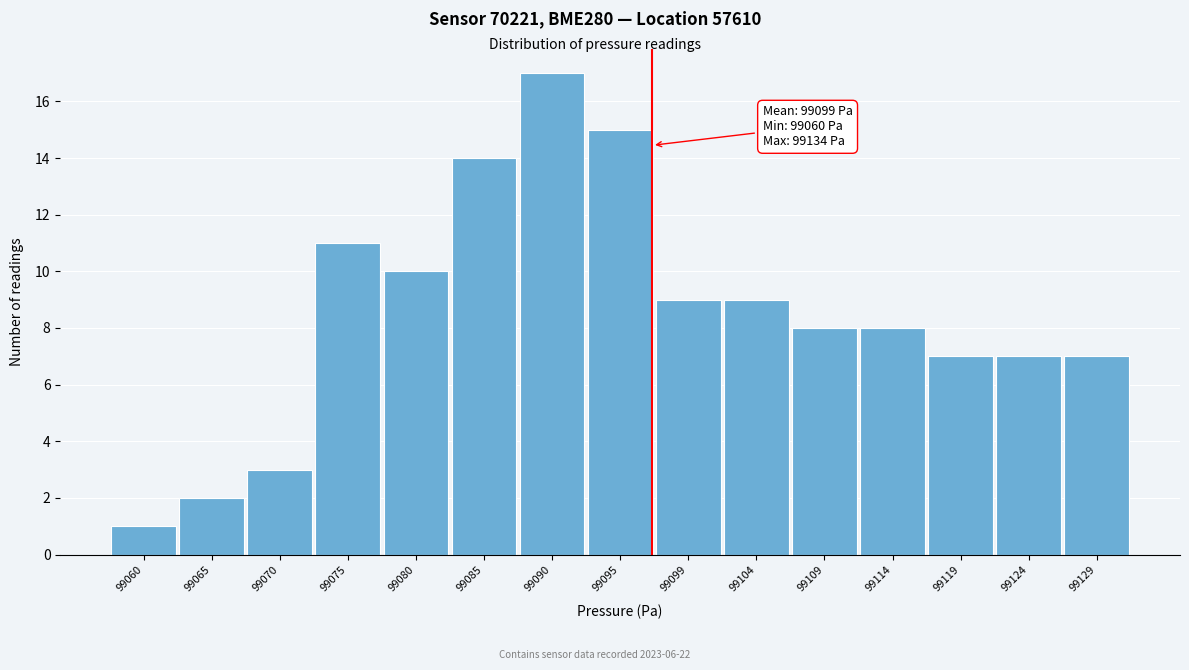

Reading left to right, list all the values displayed in this chart.

99060=1	99065=2	99070=3	99075=11	99080=10	99085=14	99090=17	99095=15	99099=9	99104=9	99109=8	99114=8	99119=7	99124=7	99129=7